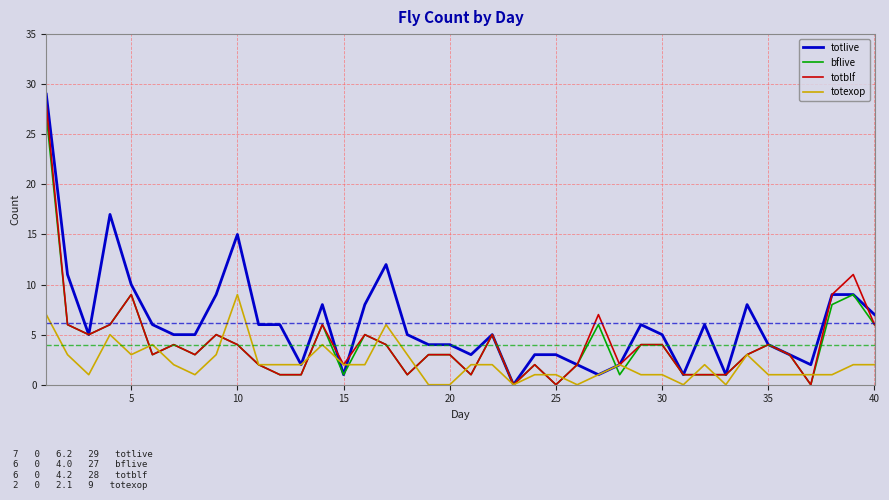

Which series has the largest range (max minus min)?

totlive